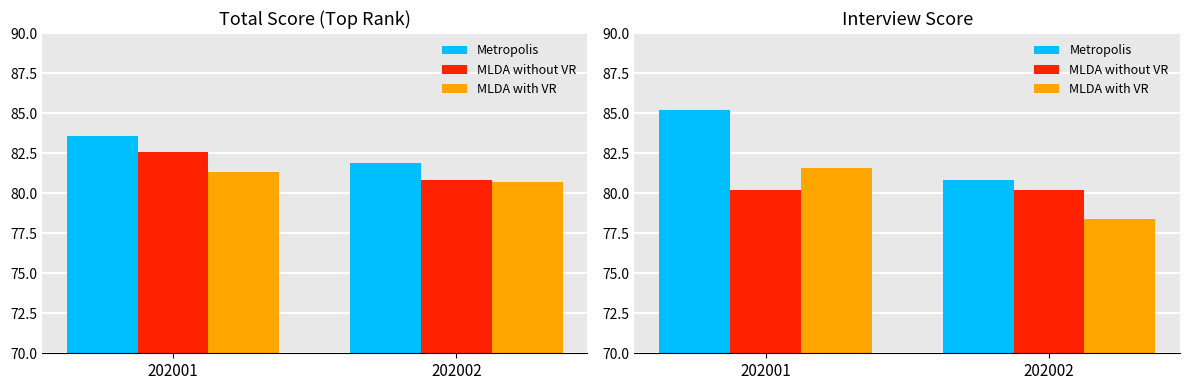

What is the maximum value shown in the chart?

85.2